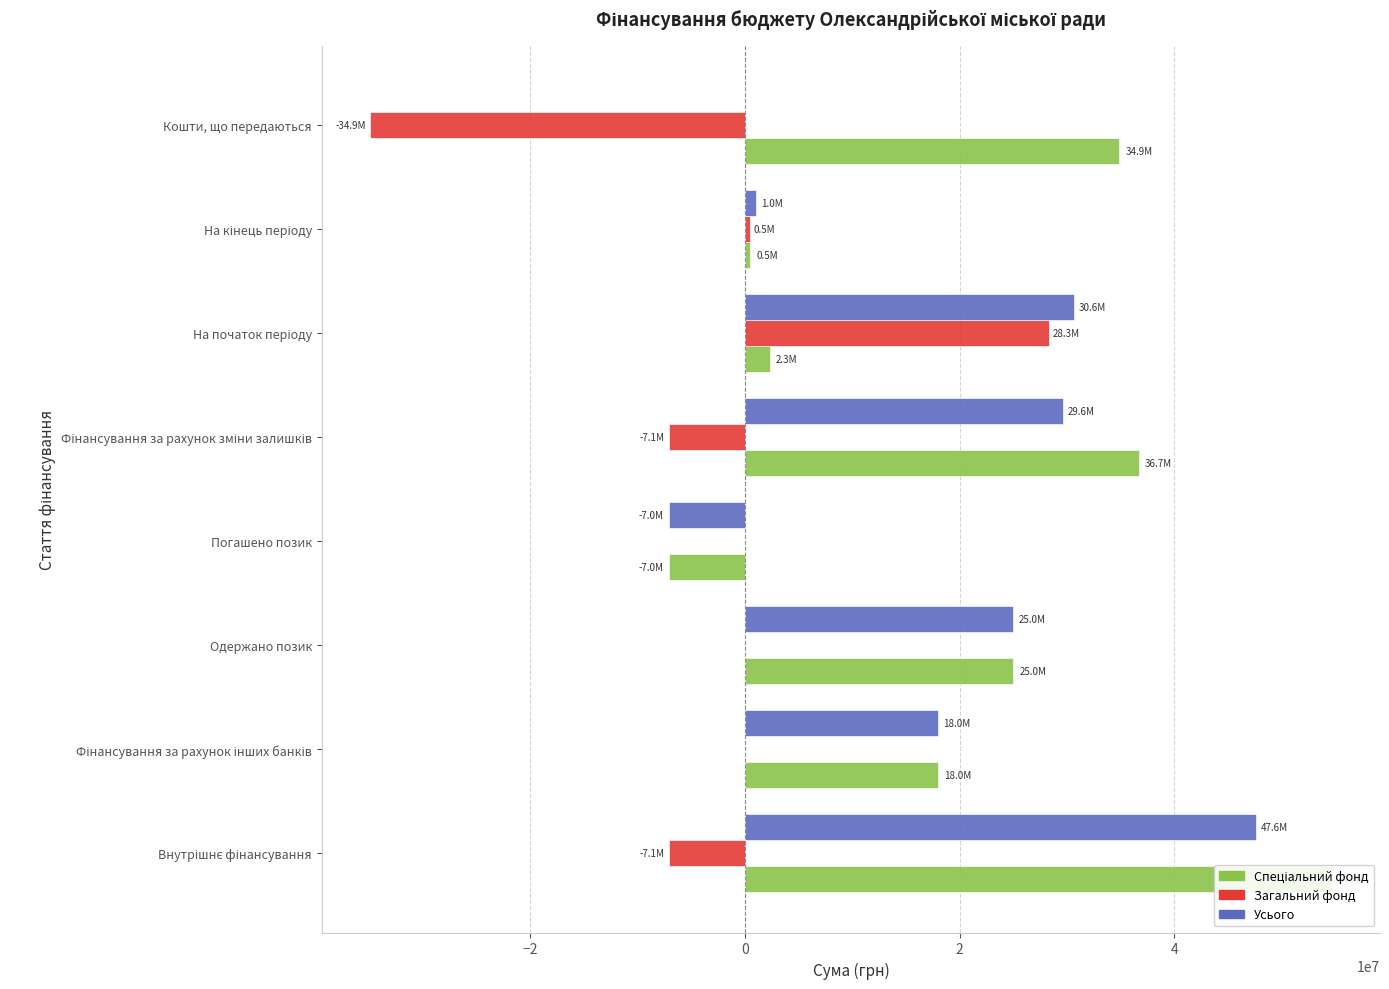

Which has a higher value, 2 or −4?

−4